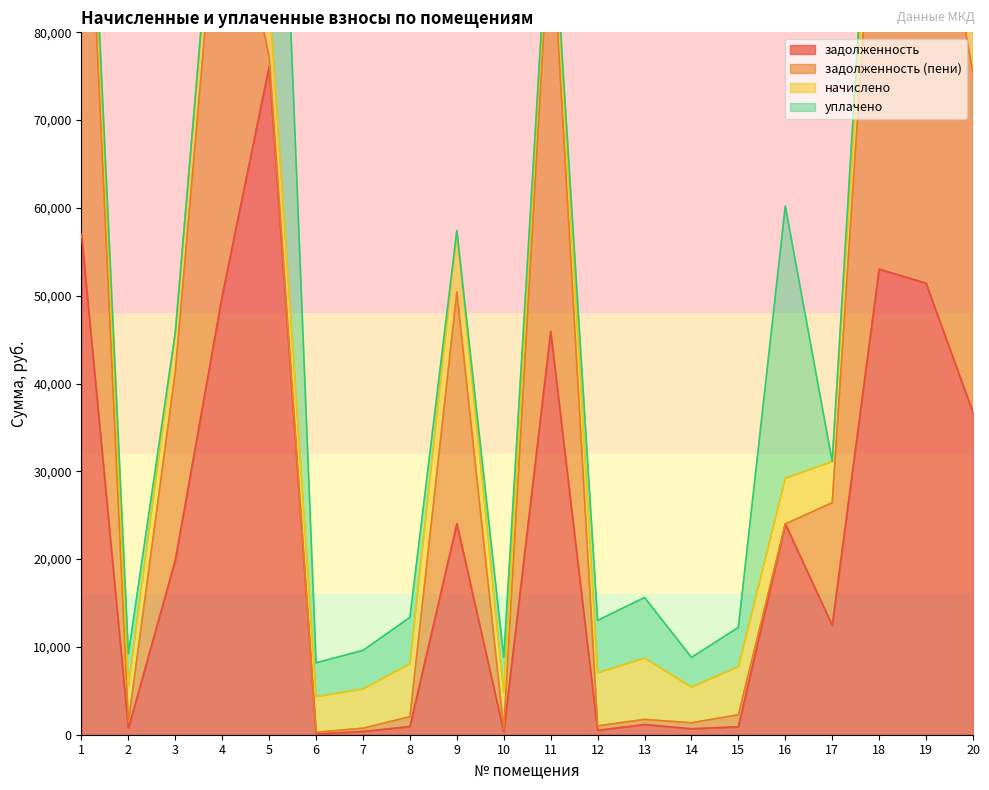

How many times do уплачено and начислено cross each other?

6